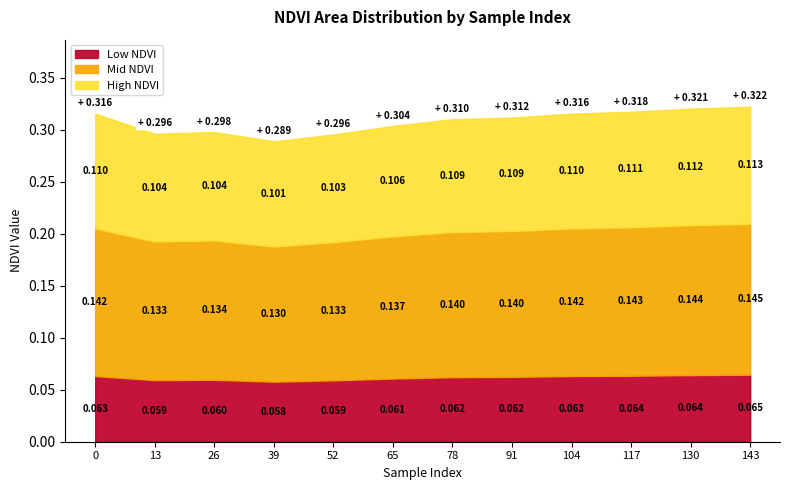

Which label corresponds to the smallest value in the chart?

39